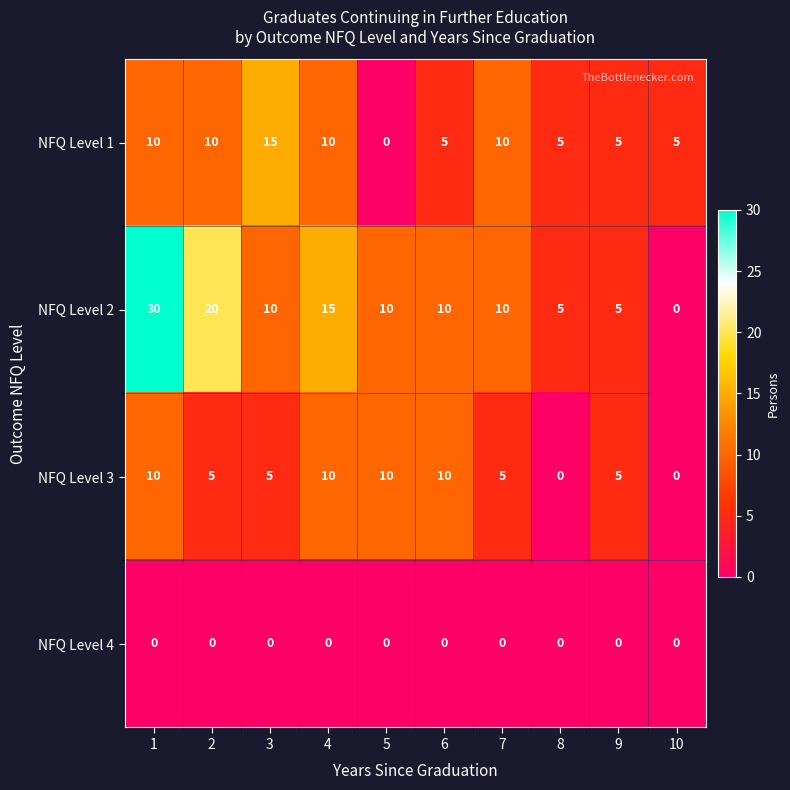

List the series in order of their peak value, highest first.

NFQ Level 2, NFQ Level 1, NFQ Level 3, NFQ Level 4